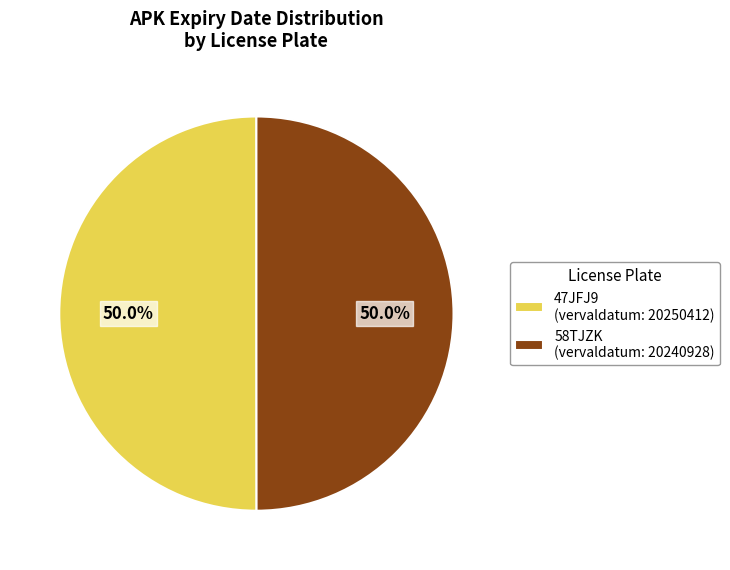

To the nearest percent, what portion does 47JFJ9 represent?

50%